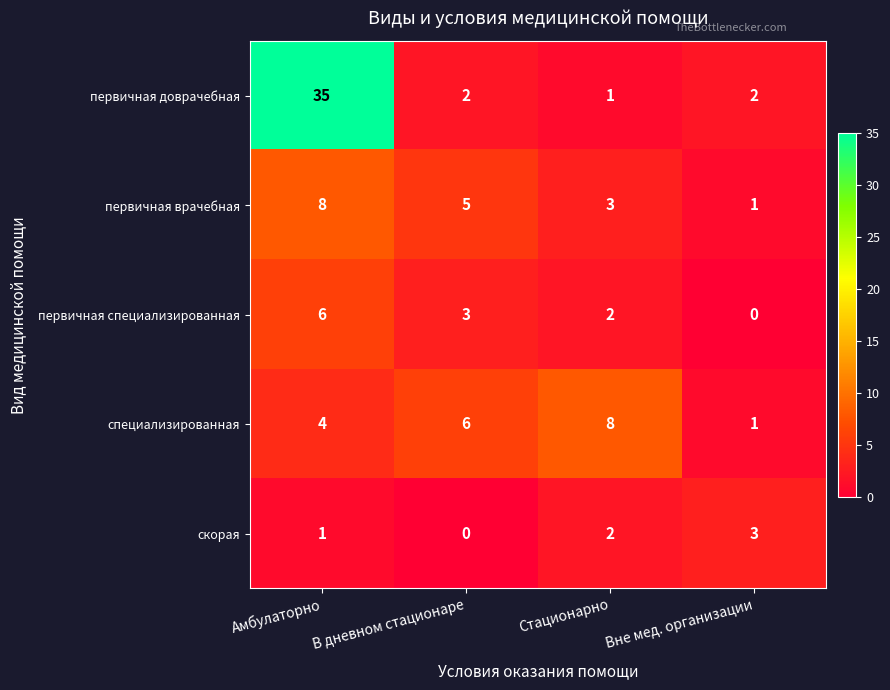

What is the difference between the maximum and second lowest values in the первичная доврачебная series?

33